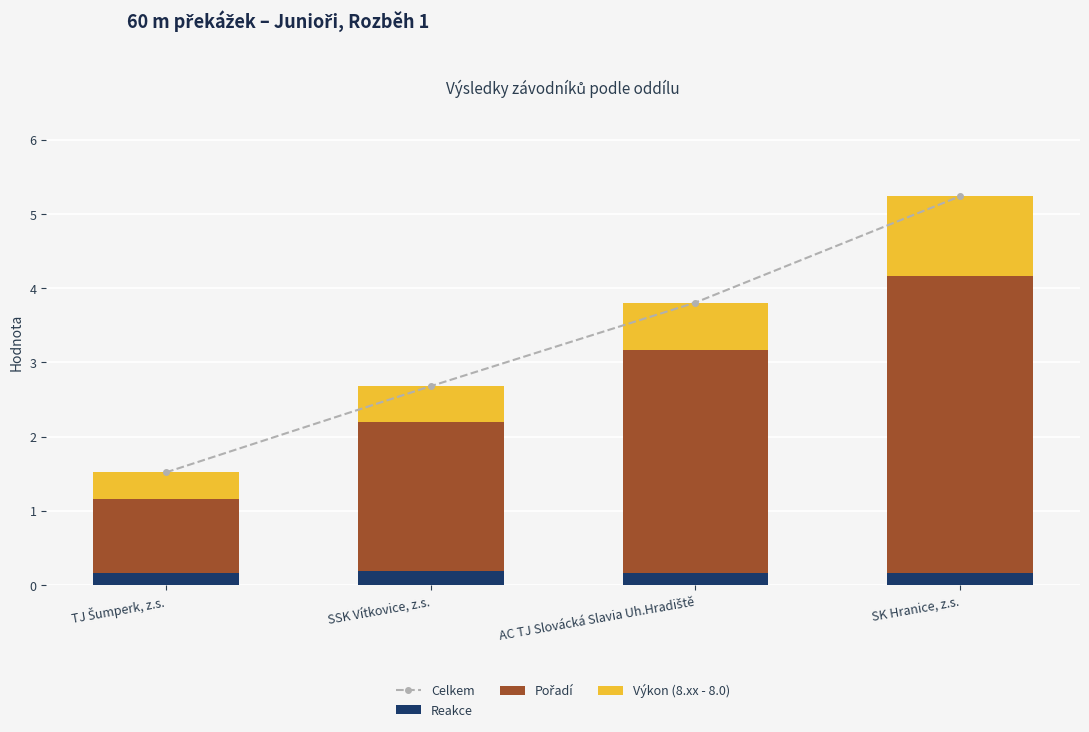

Reading right to left, extract all data points from this chart.

Celkem: 5.2	3.8	2.7	1.5
Reakce: 0.2	0.2	0.2	0.2
Pořadí: 4.0	3.0	2.0	1.0
Výkon (8.xx - 8.0): 1.1	0.6	0.5	0.4